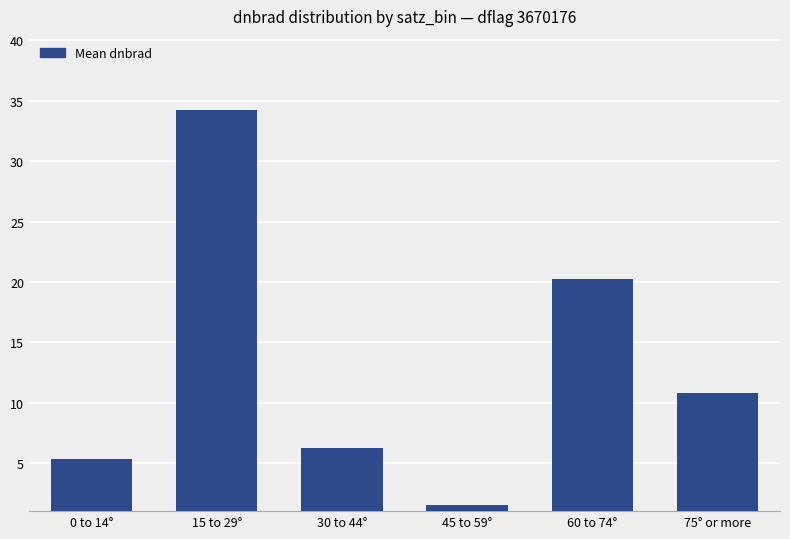

The value at 30 to 44° is 2.2. True or false?

False